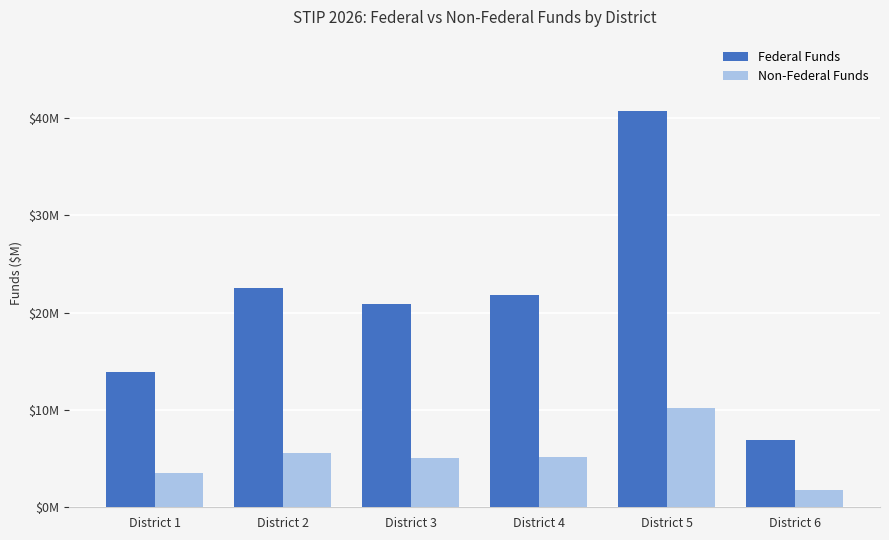

Reading right to left, extract all data points from this chart.

Federal Funds: District 6=6932041.6	District 5=40694208.0	District 4=21787925.8	District 3=20879742.4	District 2=22470731.2	District 1=13927175.4
Non-Federal Funds: District 6=1733010.4	District 5=10173552.0	District 4=5186625.2	District 3=5032435.6	District 2=5617682.8	District 1=3481793.9